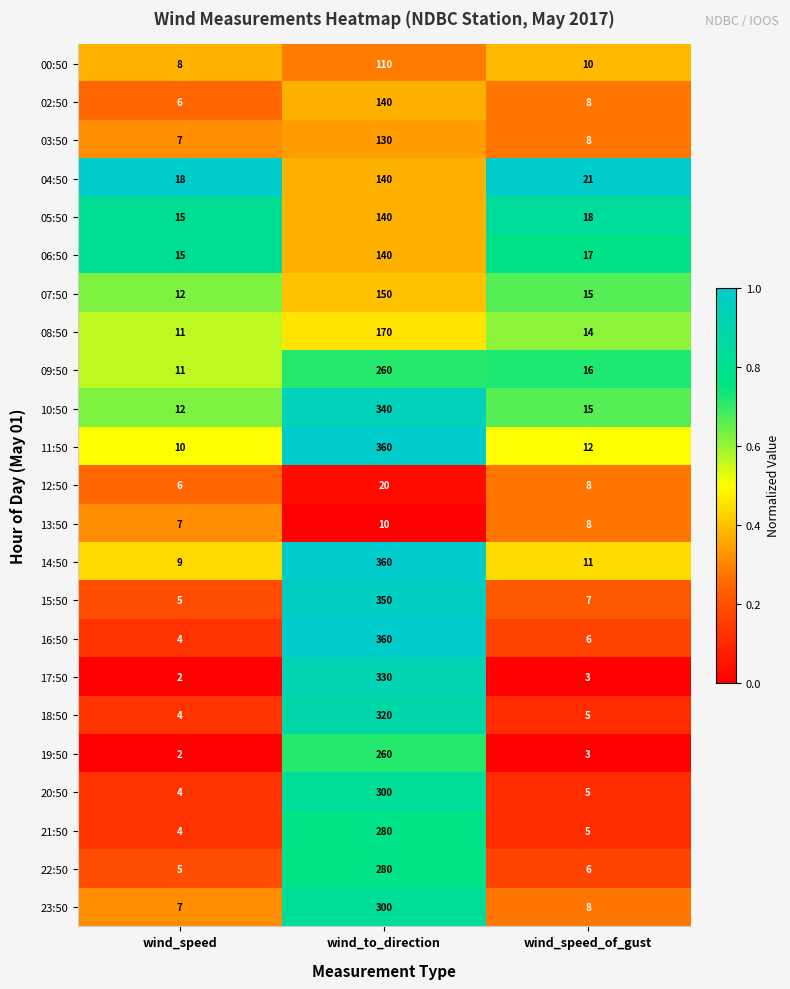

Which series has the widest spread of values?

16:50